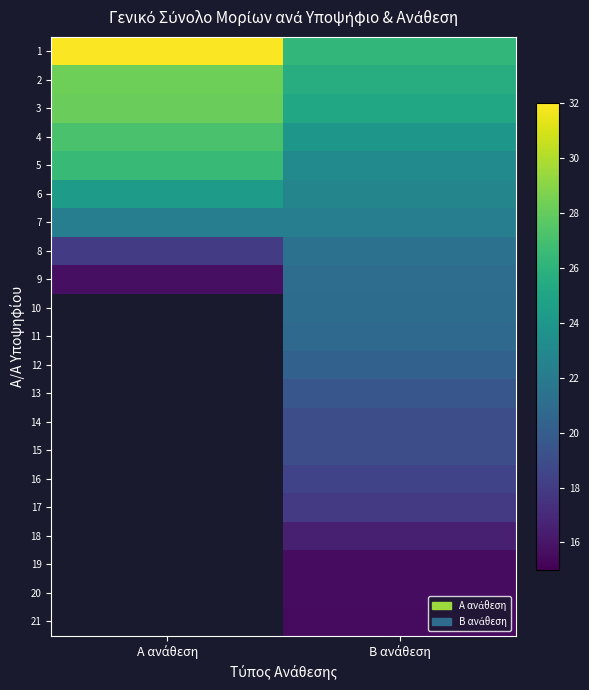

At which label does 18 first exceed 16?

Β ανάθεση